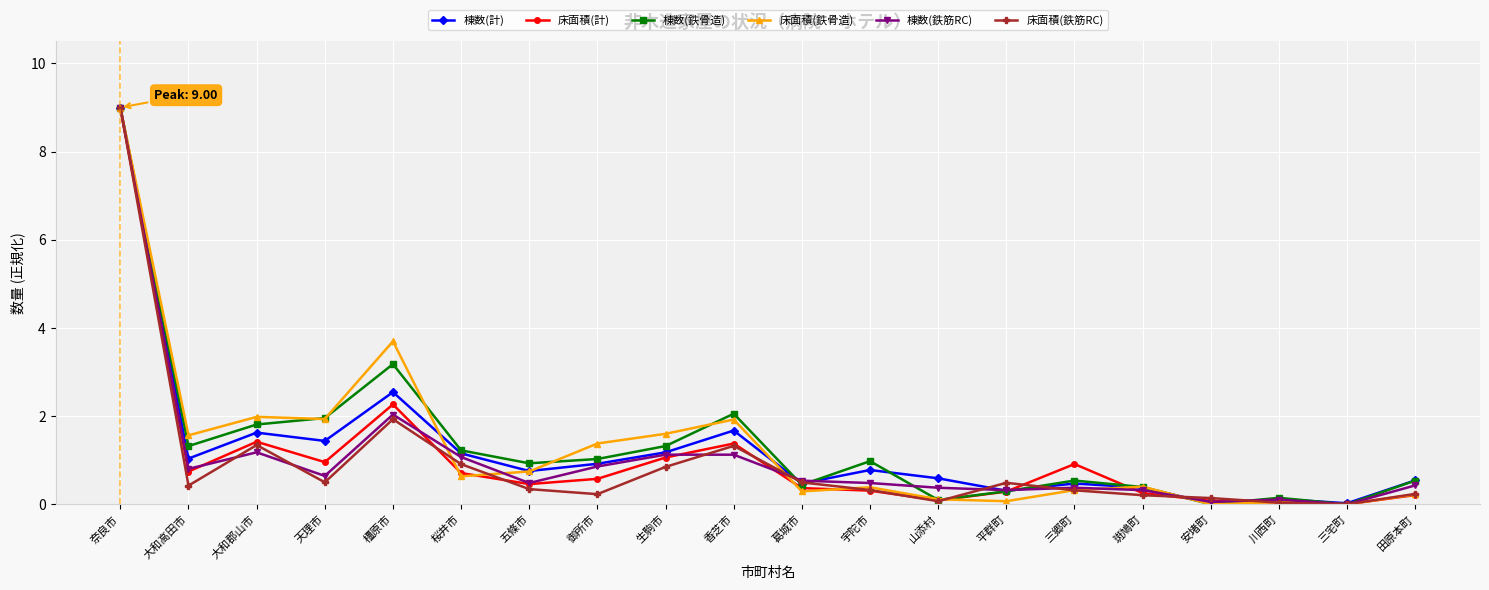

Where is the first local minimum for 棟数(鉄骨造)?

大和高田市